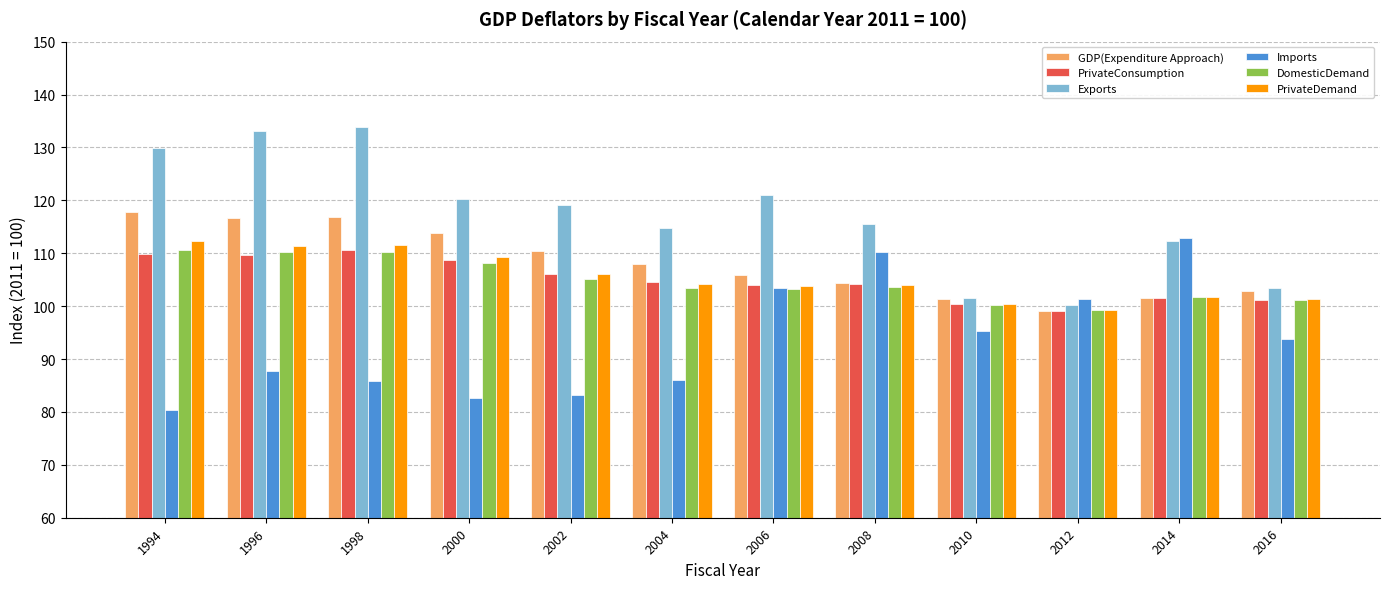

What are all the series names shown in the legend?

GDP(Expenditure Approach), PrivateConsumption, Exports, Imports, DomesticDemand, PrivateDemand